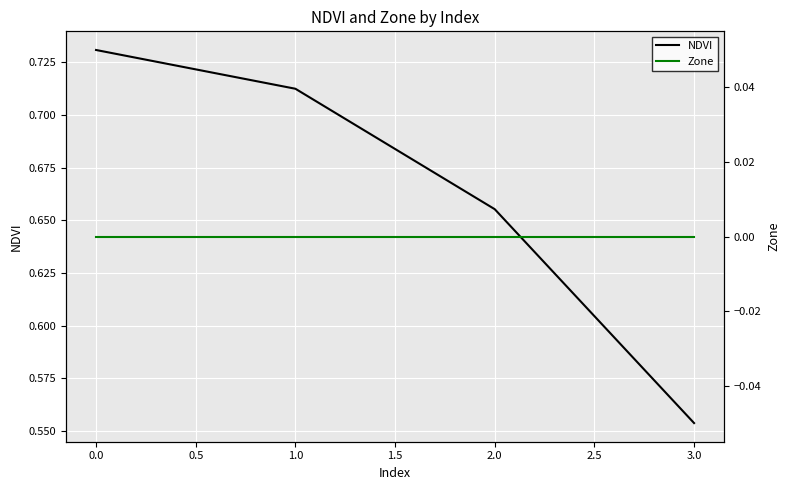

Reading left to right, list all the values displayed in this chart.

NDVI: 0.7	0.7	0.7	0.6
Zone: 0.0	0.0	0.0	0.0